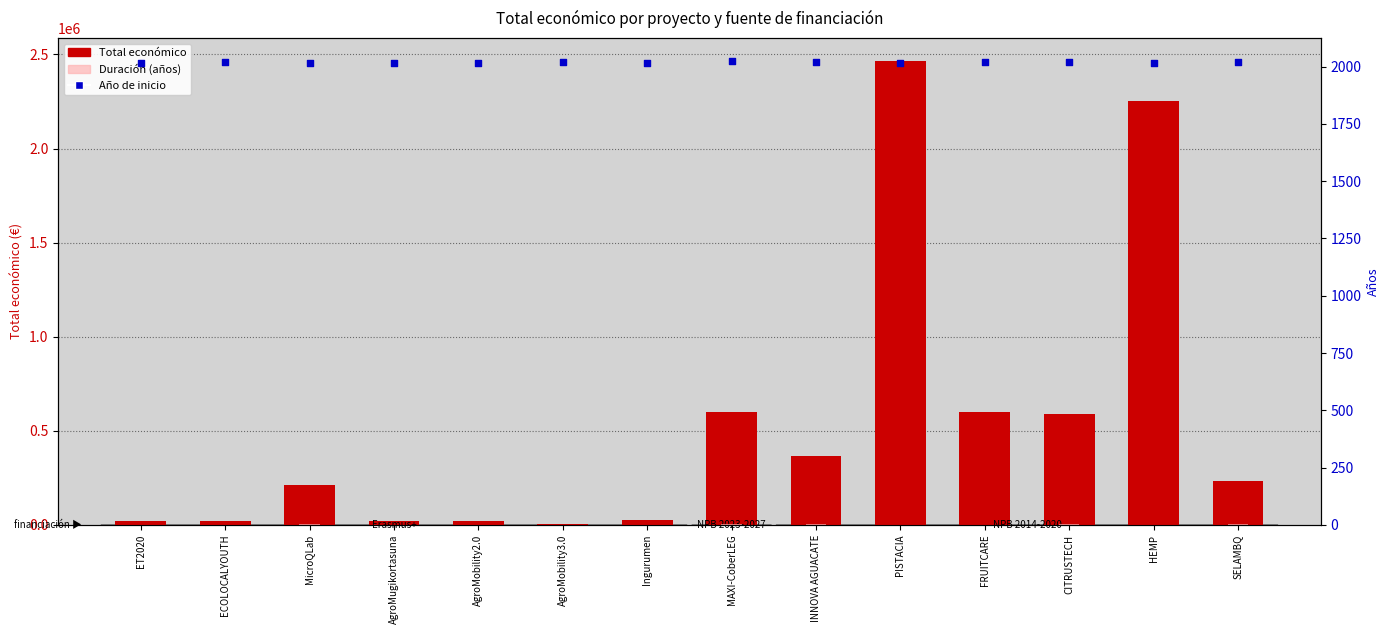

What are all the series names shown in the legend?

Total económico, Duración (años), Año de inicio